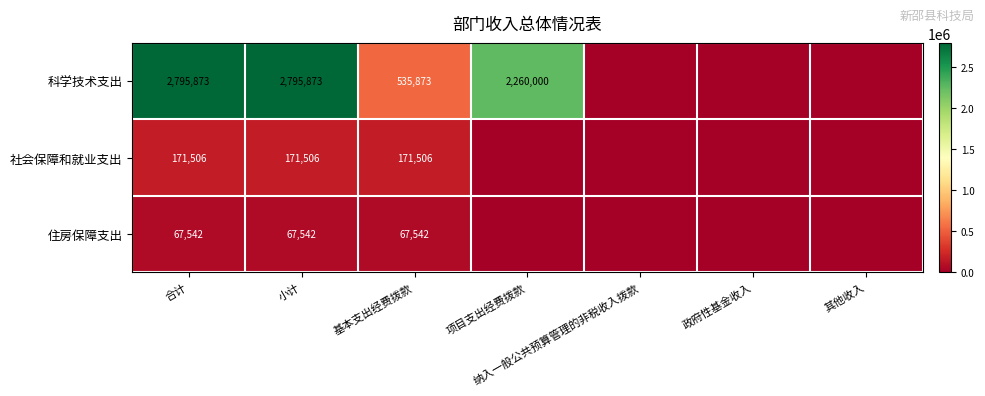

What is the total value across all series at 合计?

3034921